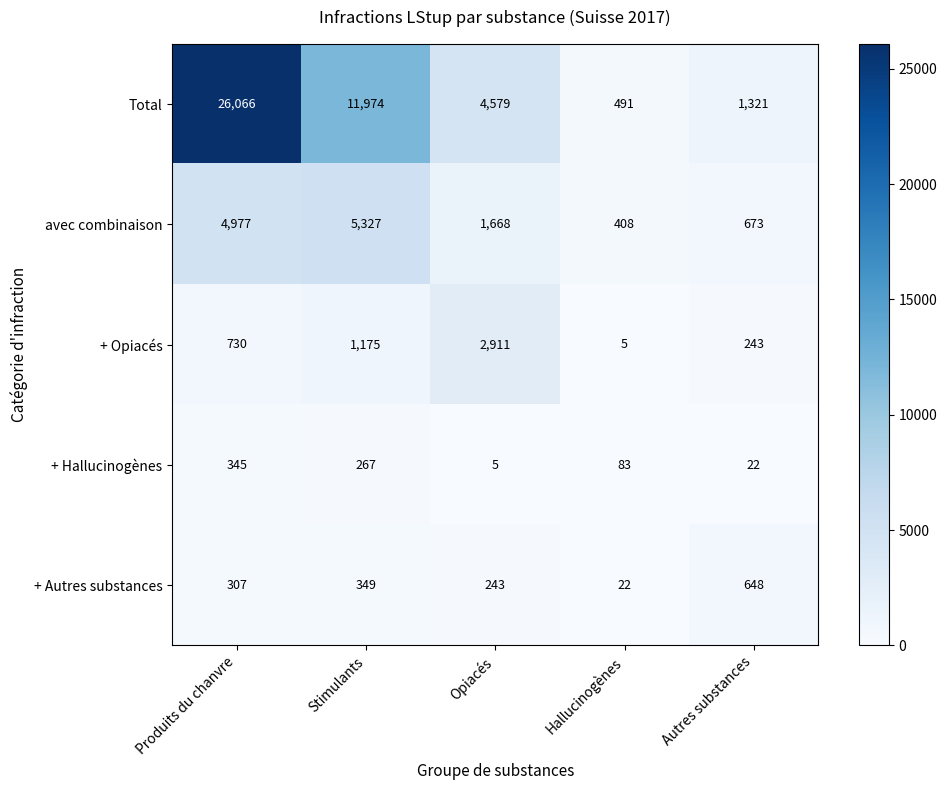

Is it true that avec combinaison equals 408 at Hallucinogènes?

True